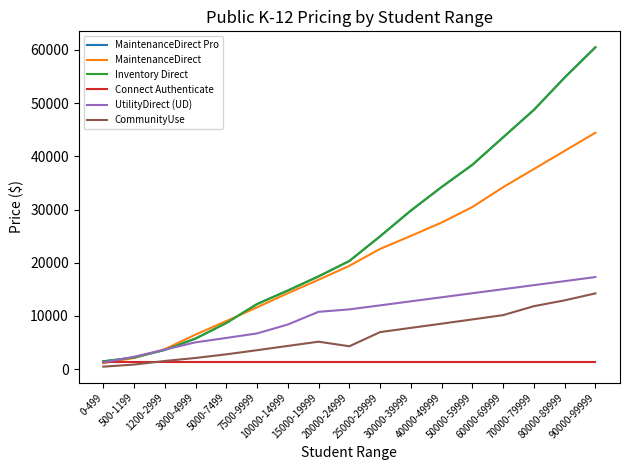

Does the chart display data point markers on the line(s)?

No